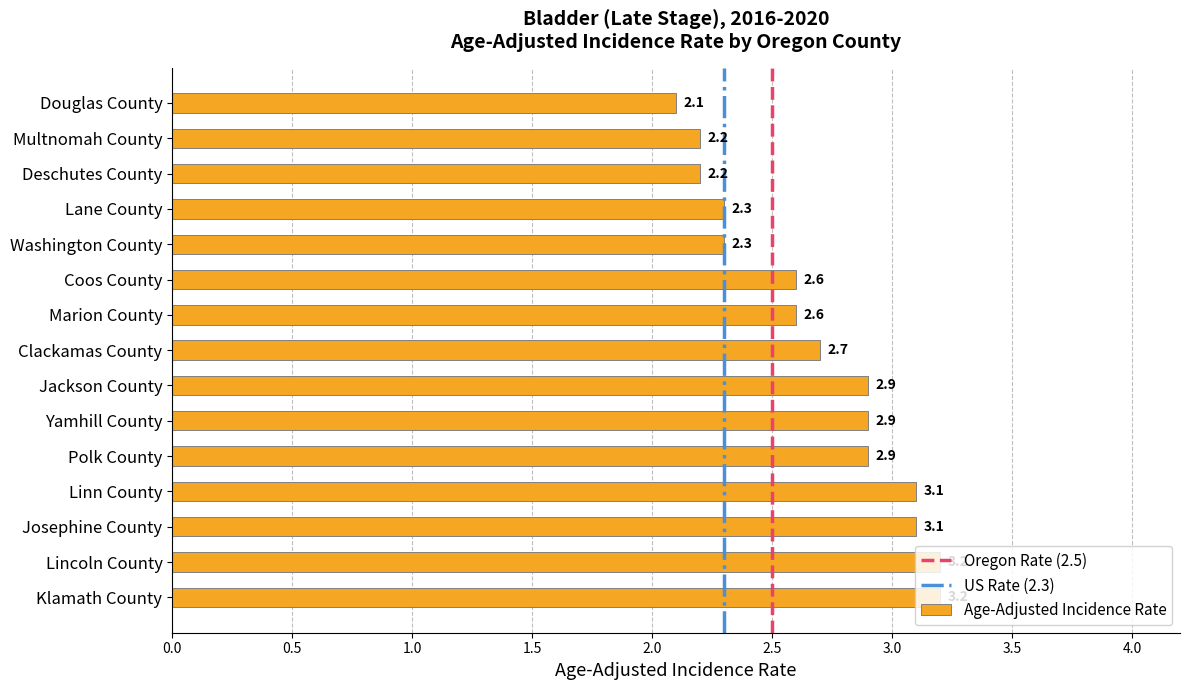

What is the minimum value shown in the chart?

2.1